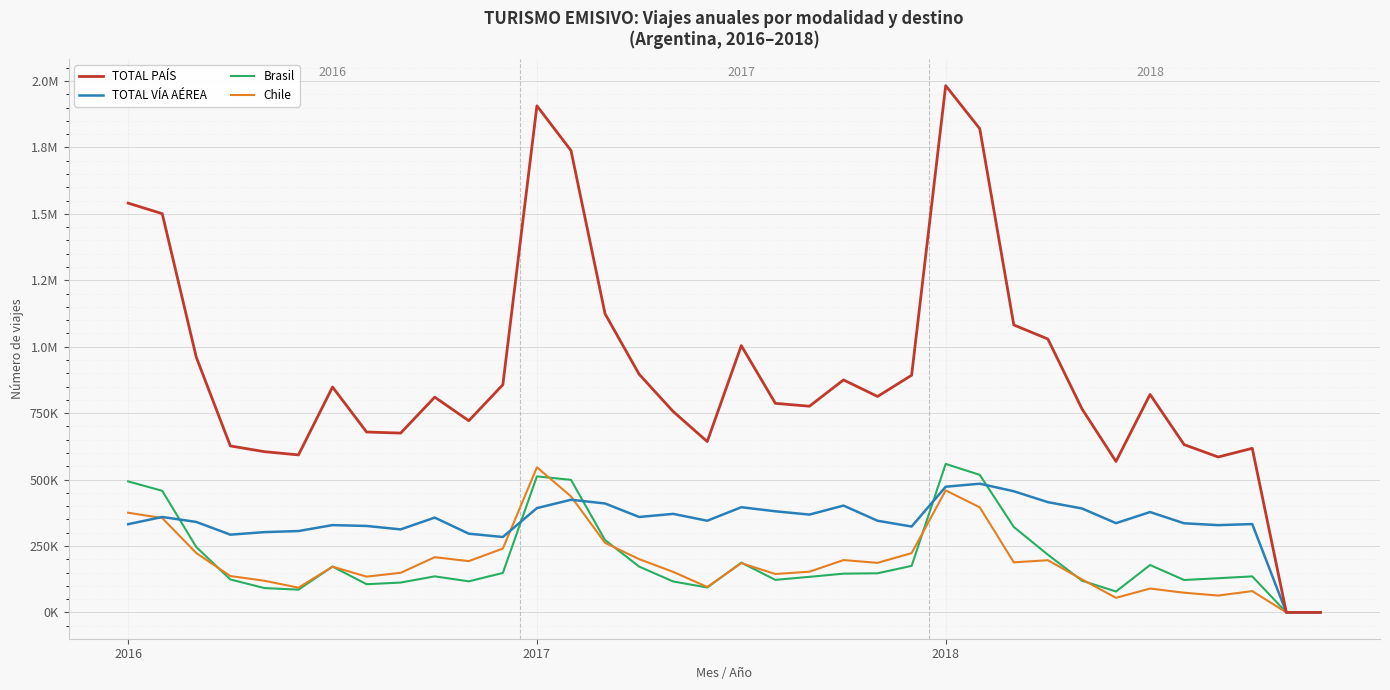

Does the chart display data point markers on the line(s)?

No